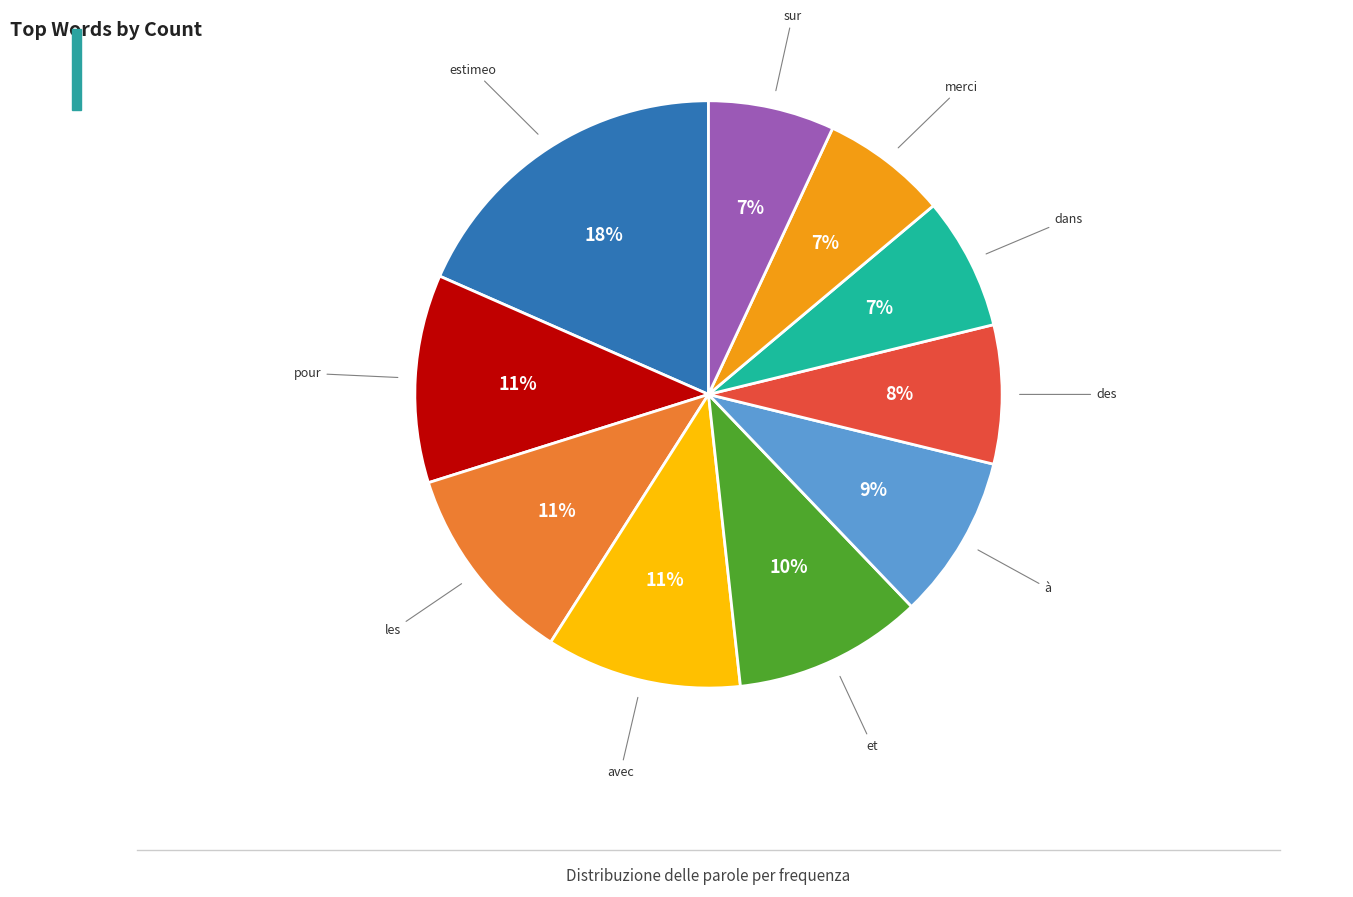

To the nearest percent, what is the average slice percentage?

10%